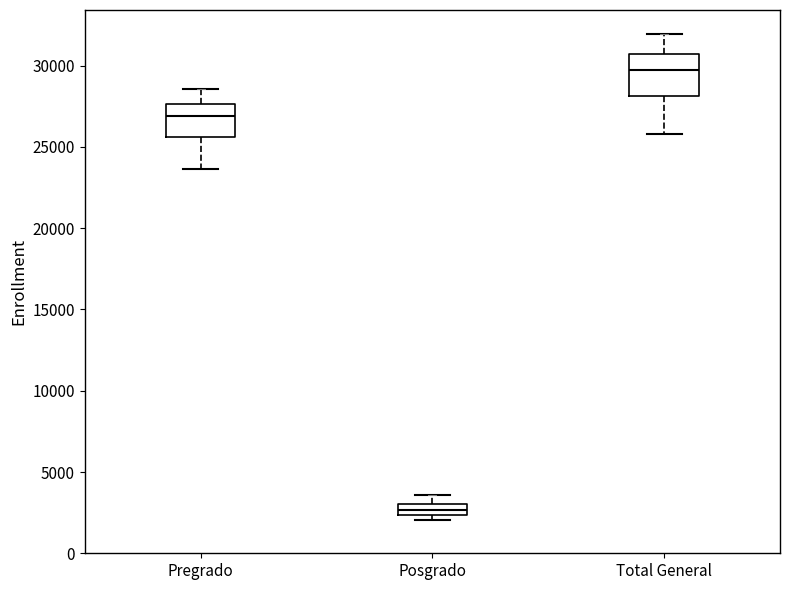

Which box's median line is the highest?

Total General